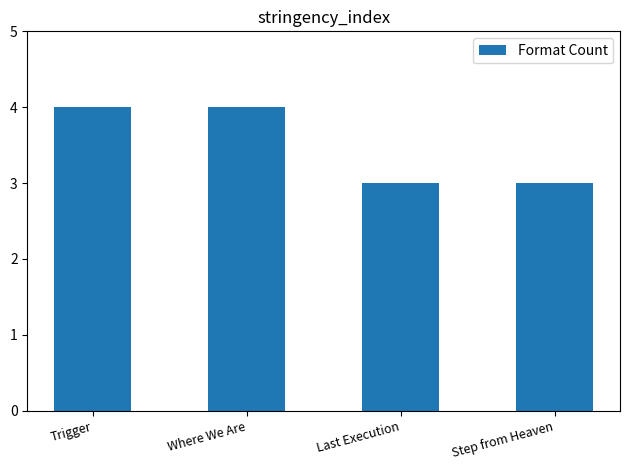

What is the ratio of the value at Where We Are to the value at Last Execution?

1.3